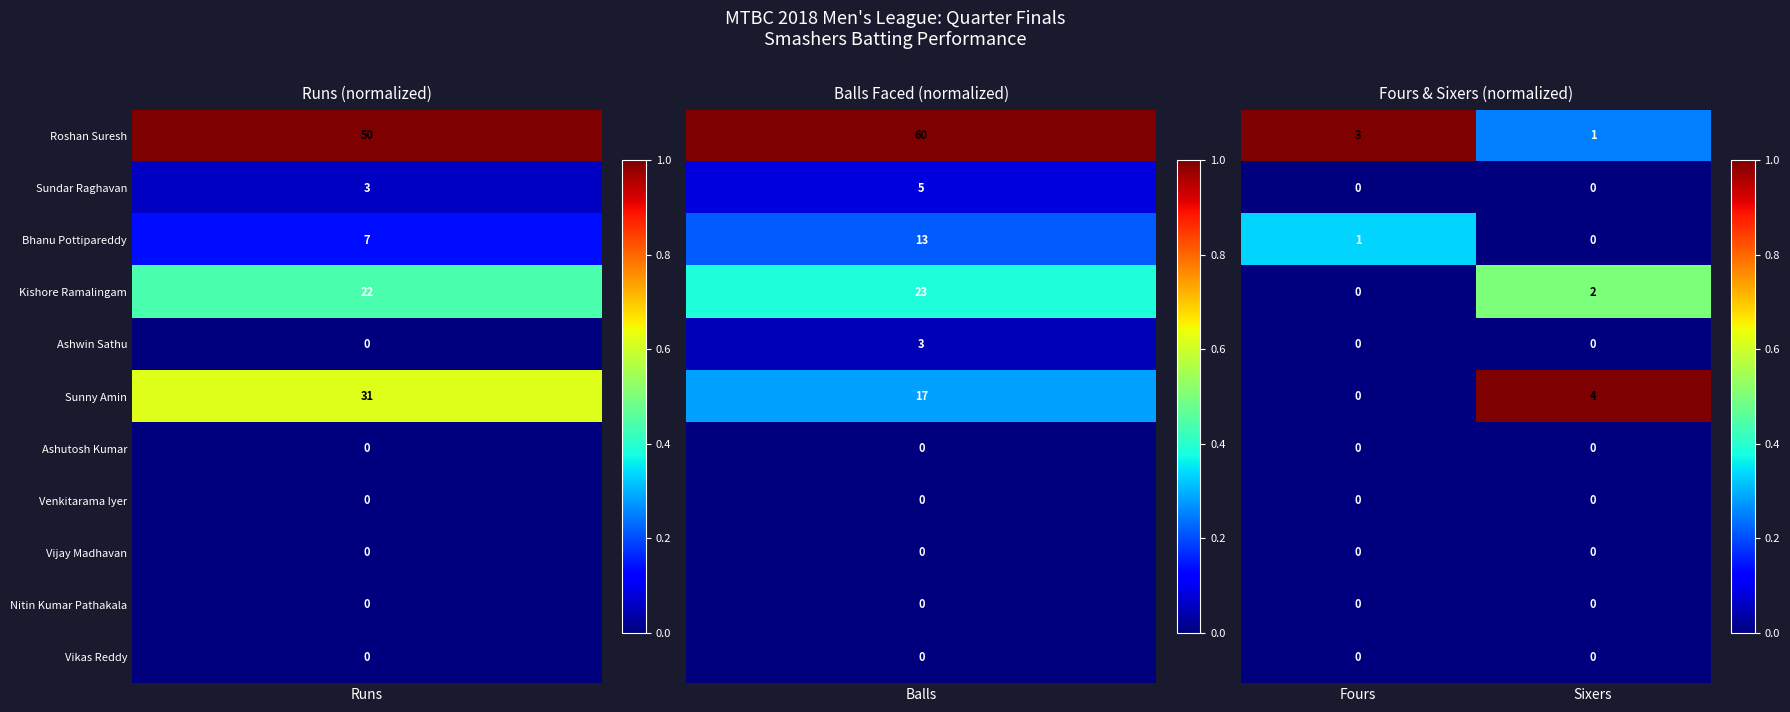

What is the spread (max minus min) of values at Fours?

3